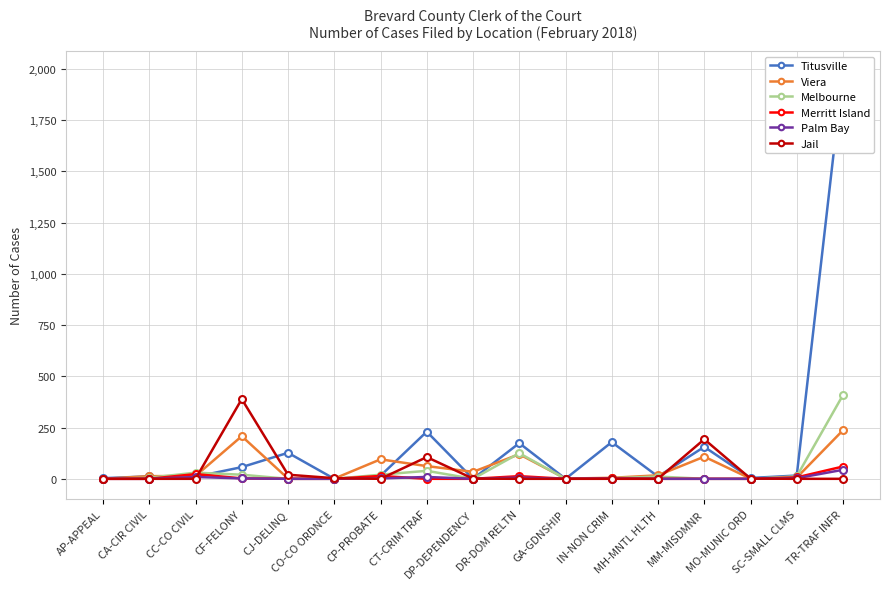

Reading left to right, transcribe all the data shown in this chart.

Titusville: 3	12	10	57	127	0	15	230	0	174	0	179	11	156	4	16	1988
Viera: 0	13	14	208	1	1	95	62	34	120	1	5	17	108	1	6	237
Melbourne: 0	5	30	20	0	0	20	39	0	125	0	3	11	0	0	12	409
Merritt Island: 0	0	23	2	0	0	14	0	0	13	0	2	0	0	0	7	60
Palm Bay: 0	0	9	2	0	0	2	9	0	6	0	1	0	0	0	3	44
Jail: 0	0	0	389	20	3	0	106	1	0	0	0	0	193	1	0	0